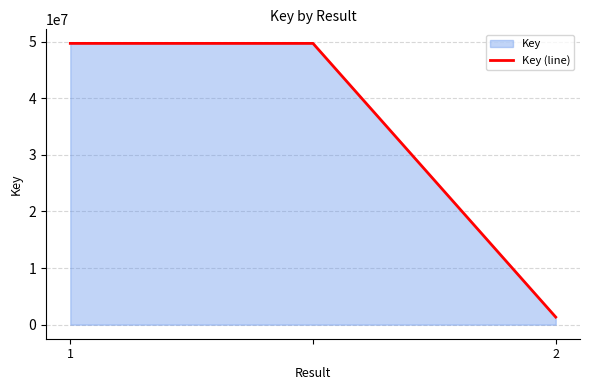

Count the values in the range 1338997 to 49665609.

3